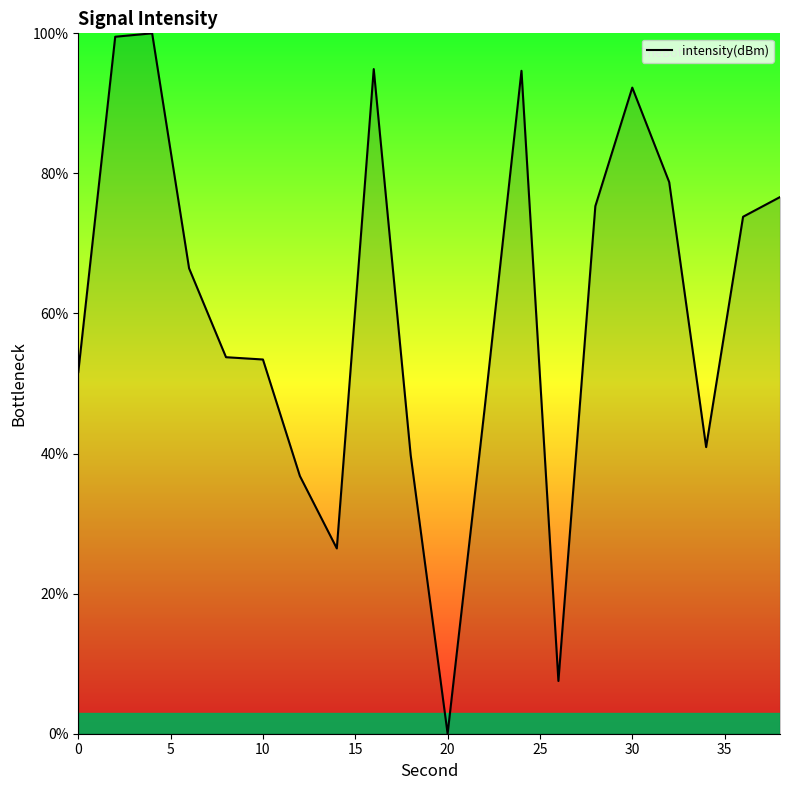

What is the difference between the maximum and minimum values?

100.0